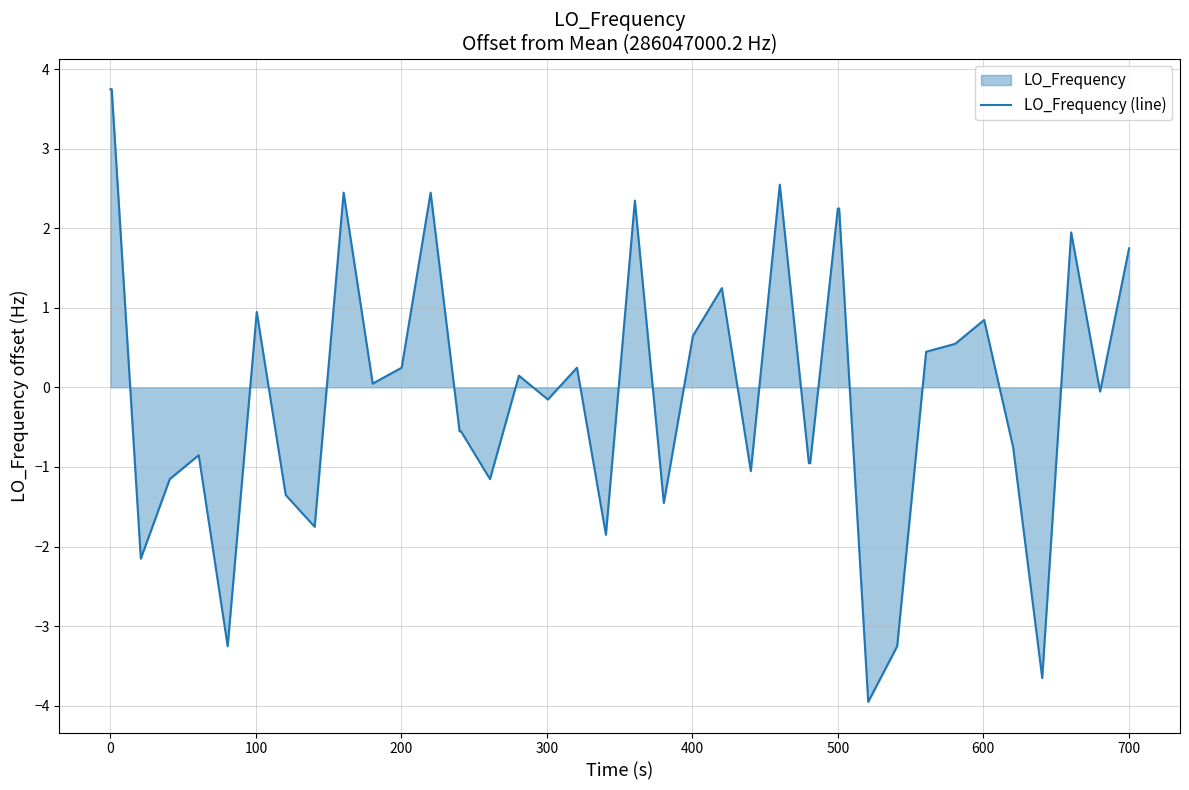

How many lines are shown in the chart?

1